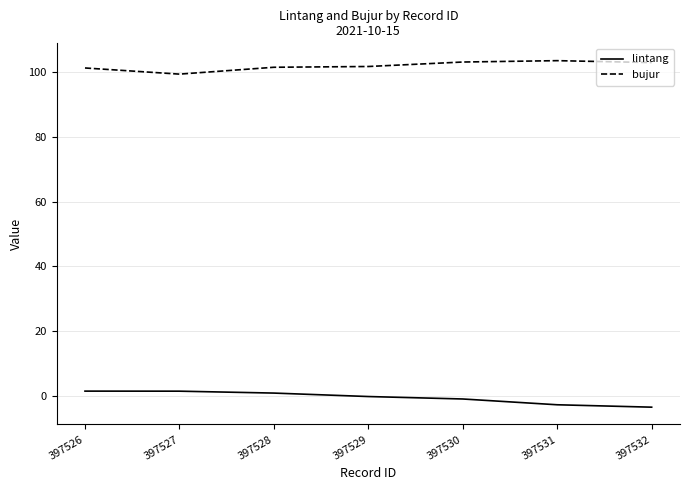

The lintang series shows -0.9 at 397530. True or false?

True